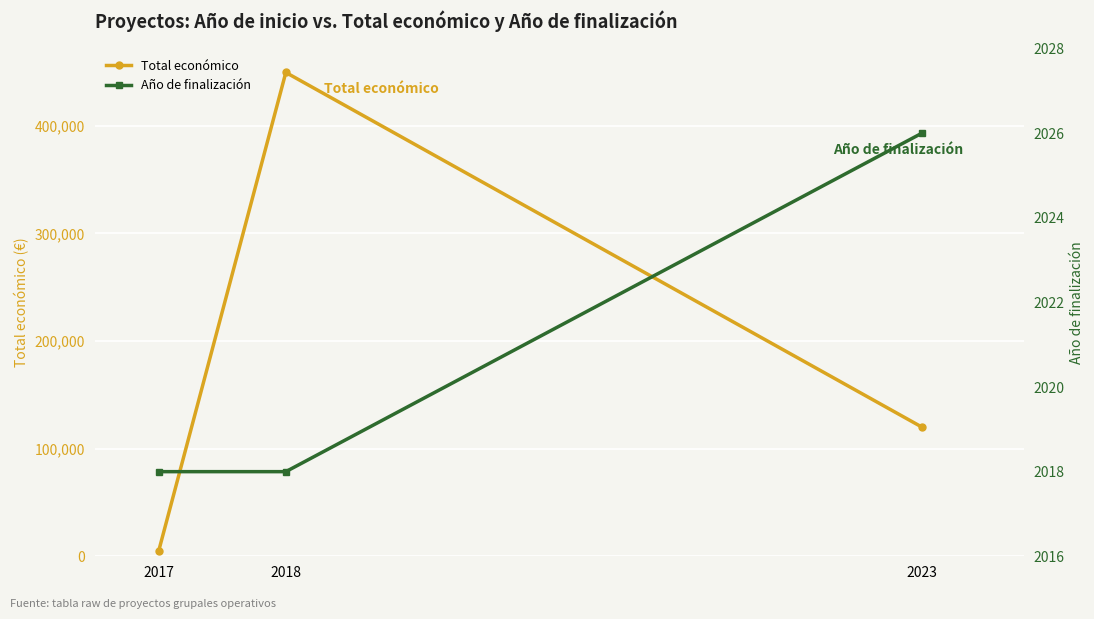

What is the difference between the highest and lowest values at 2018?

447476